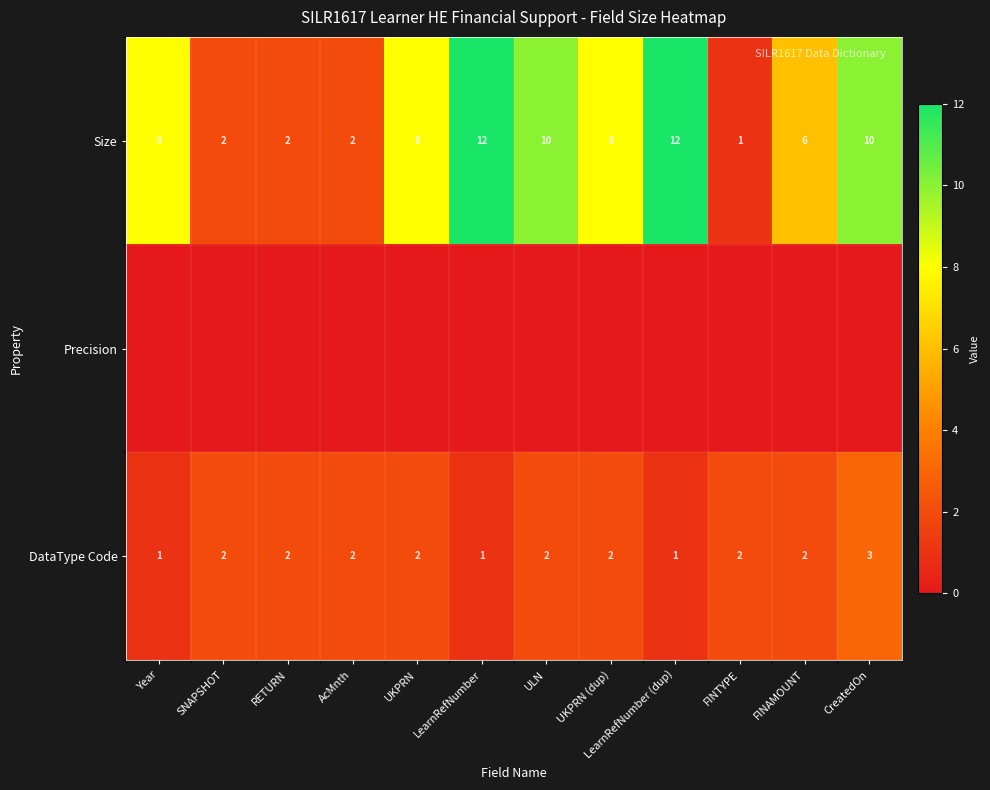

What is the maximum value shown in the chart?

12